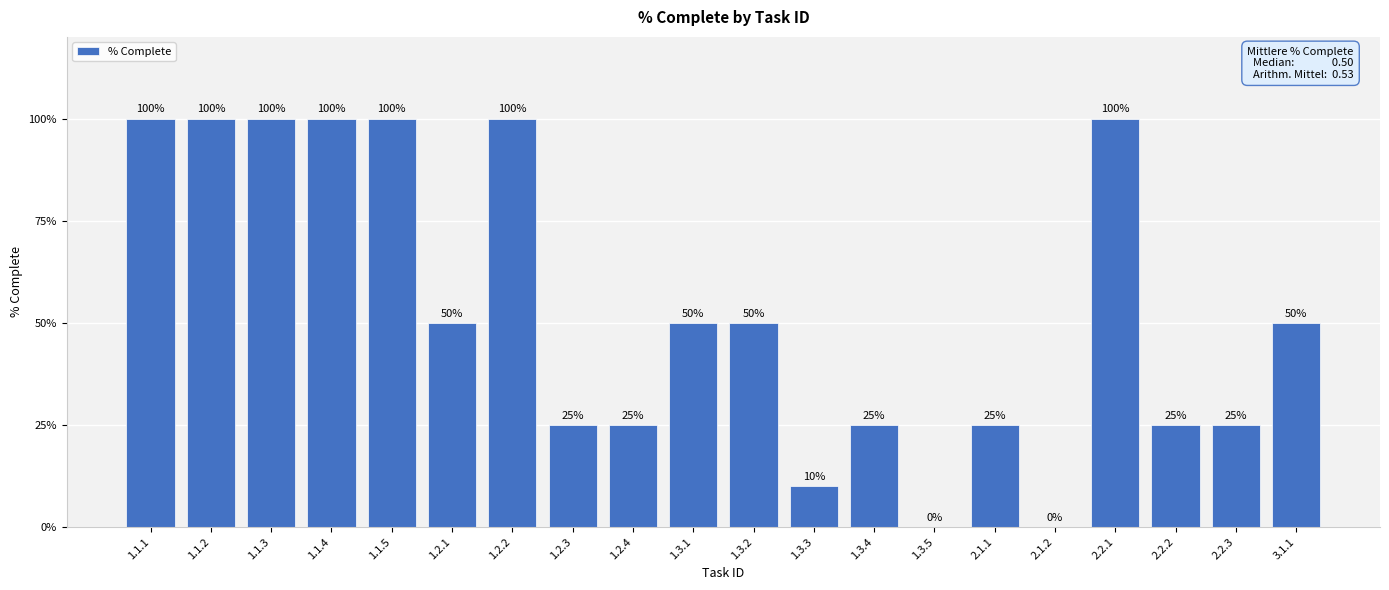

Are the bars horizontal?

No